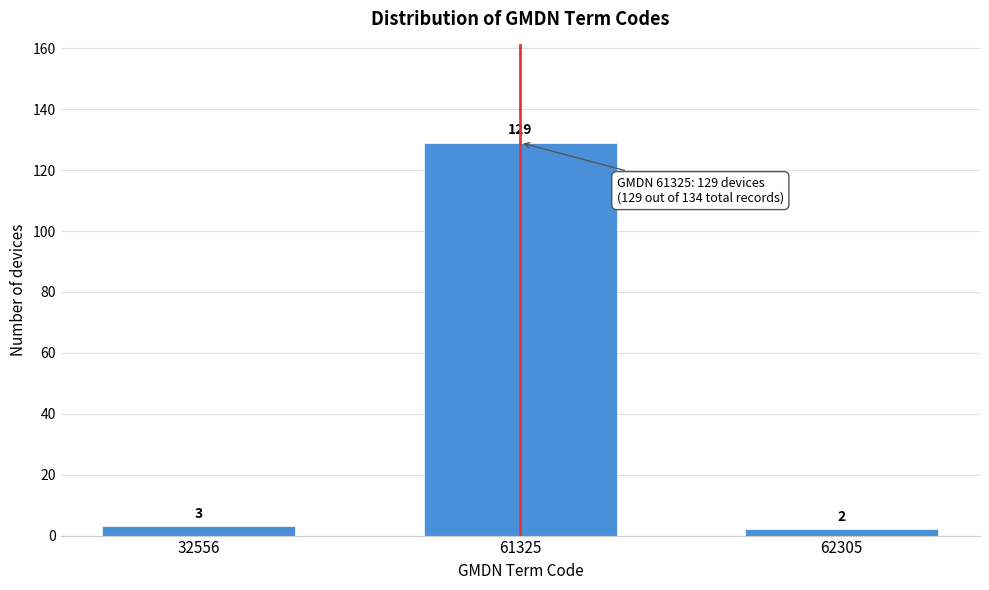

Reading right to left, what are all the values shown in this chart?

62305=2	61325=129	32556=3